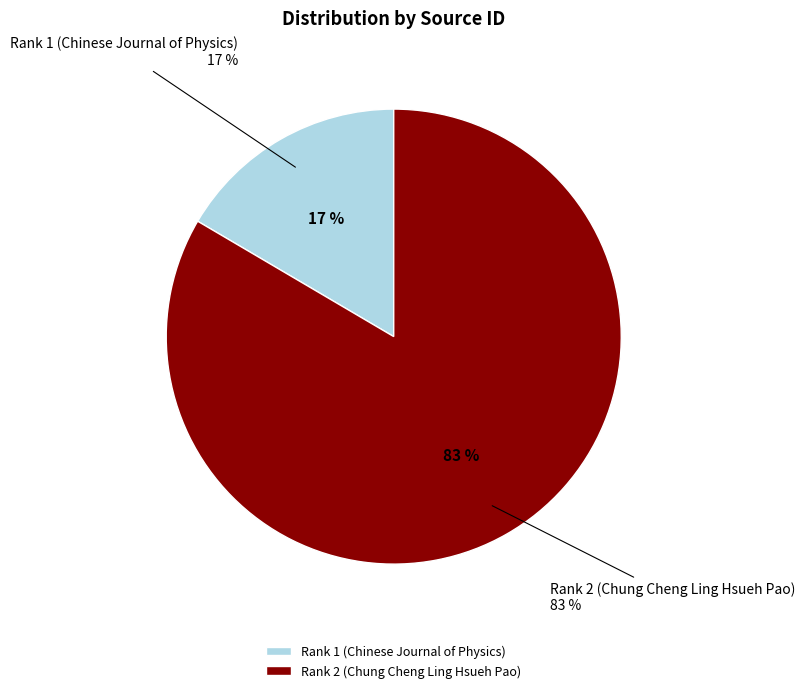

Is there any slice that represents more than half of the pie?

Yes